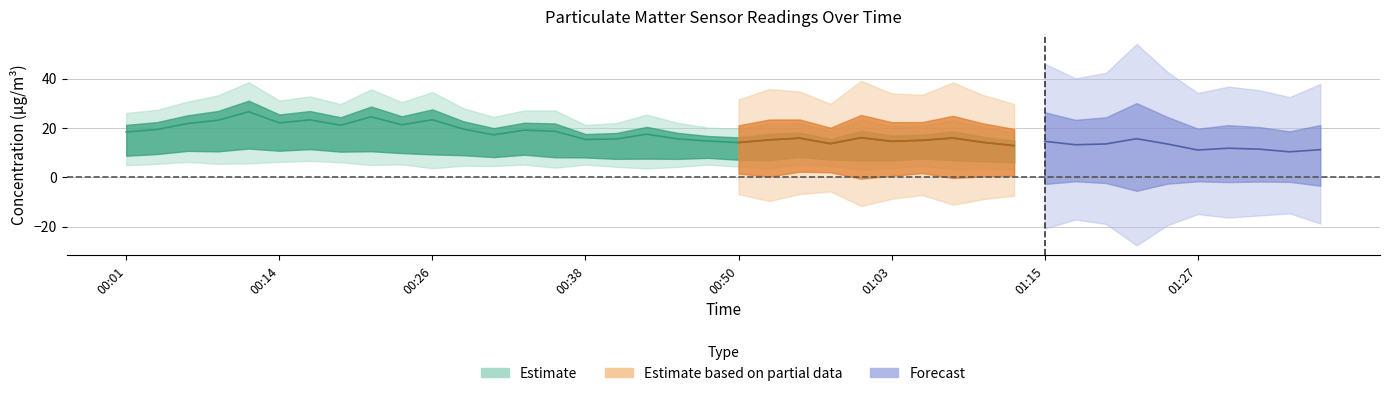

At which category does the chart reach its peak across all series?

00:11